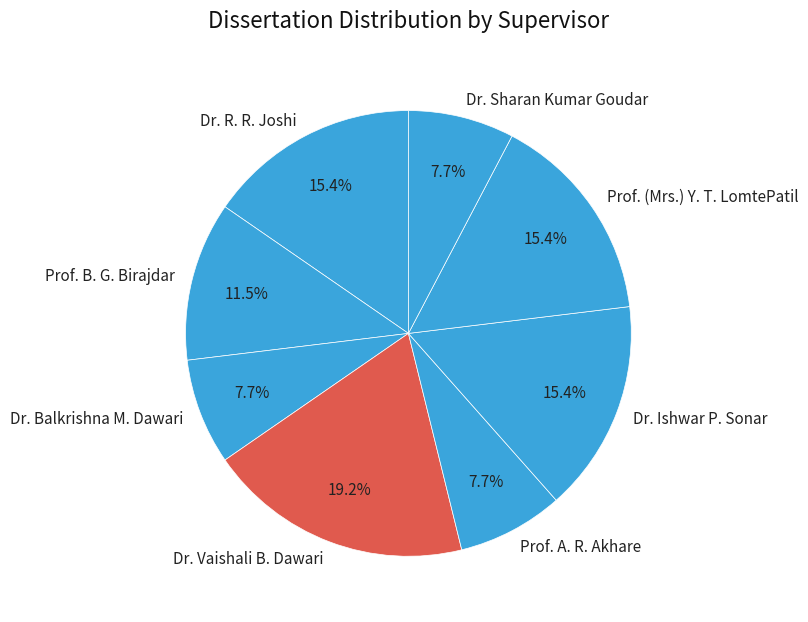

To the nearest percent, what portion does Dr. R. R. Joshi represent?

15%